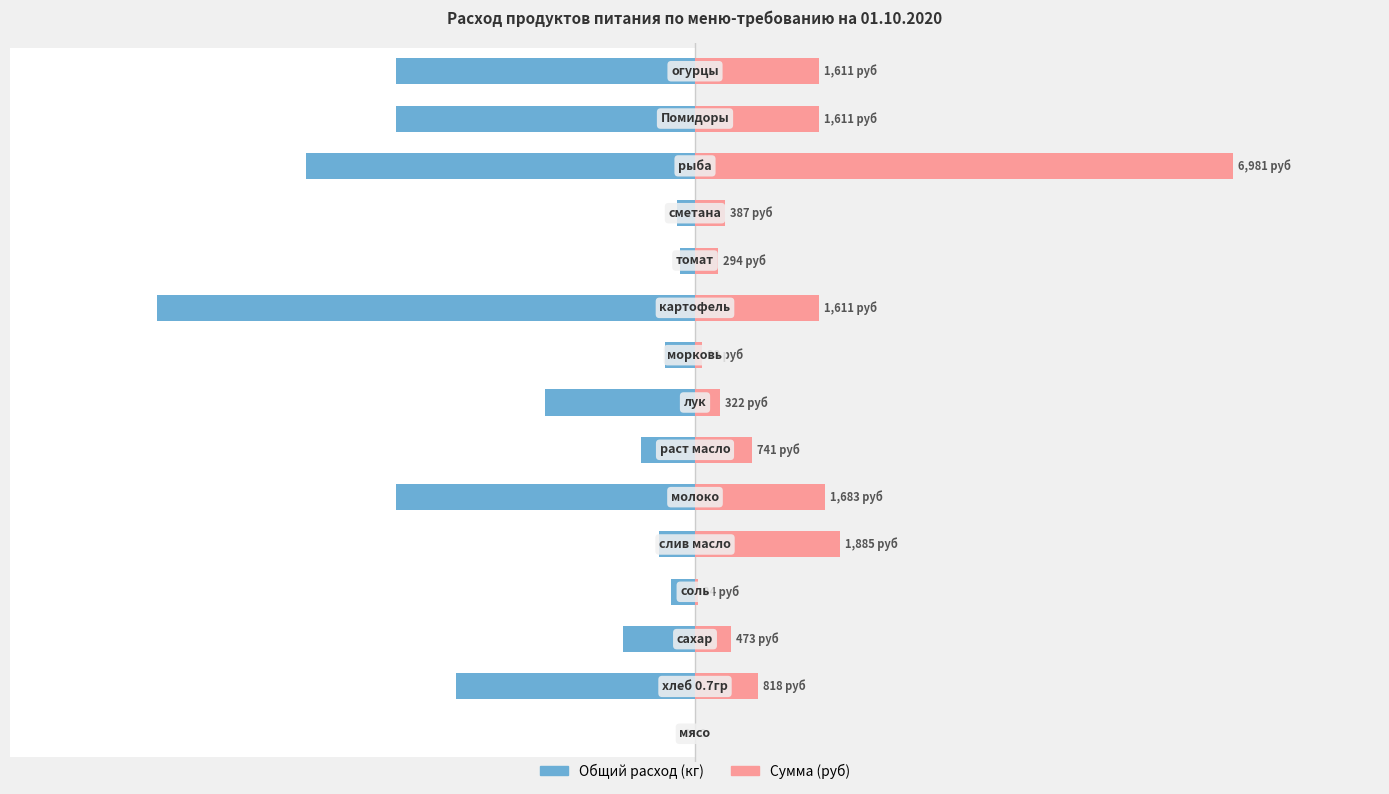

What are all the series names shown in the legend?

Общий расход (кг), Сумма (руб)